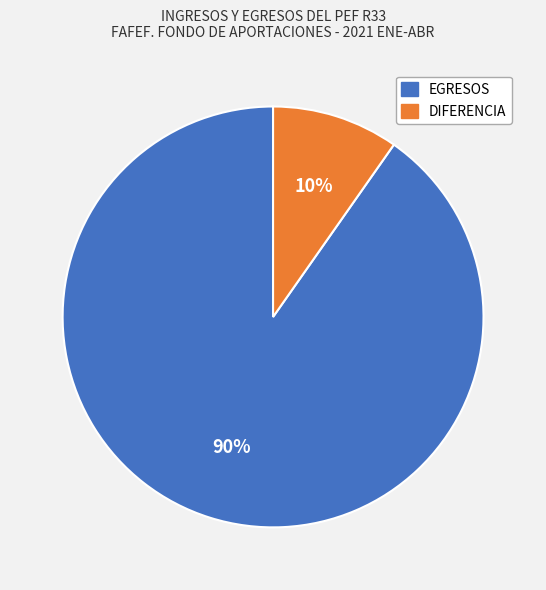

To the nearest percent, what portion does EGRESOS represent?

90%